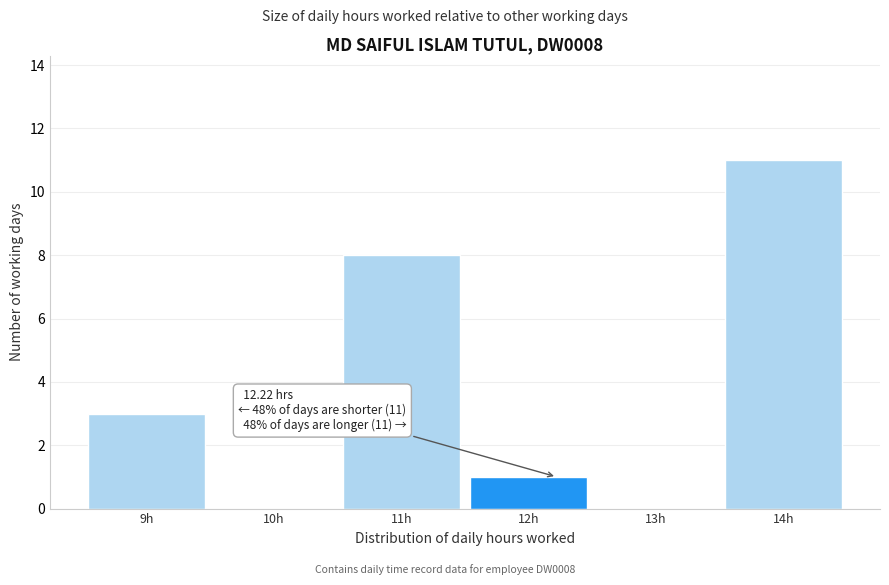

Over which range of the x-axis is the bar tallest?

13.5 to 14.5